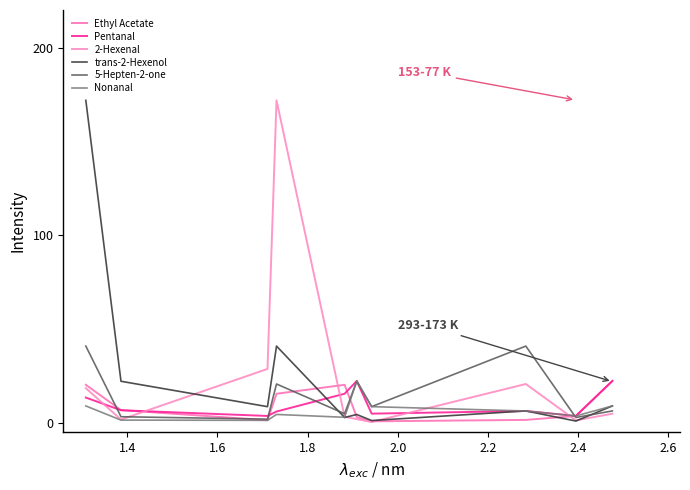

Does the chart have visible grid lines?

No